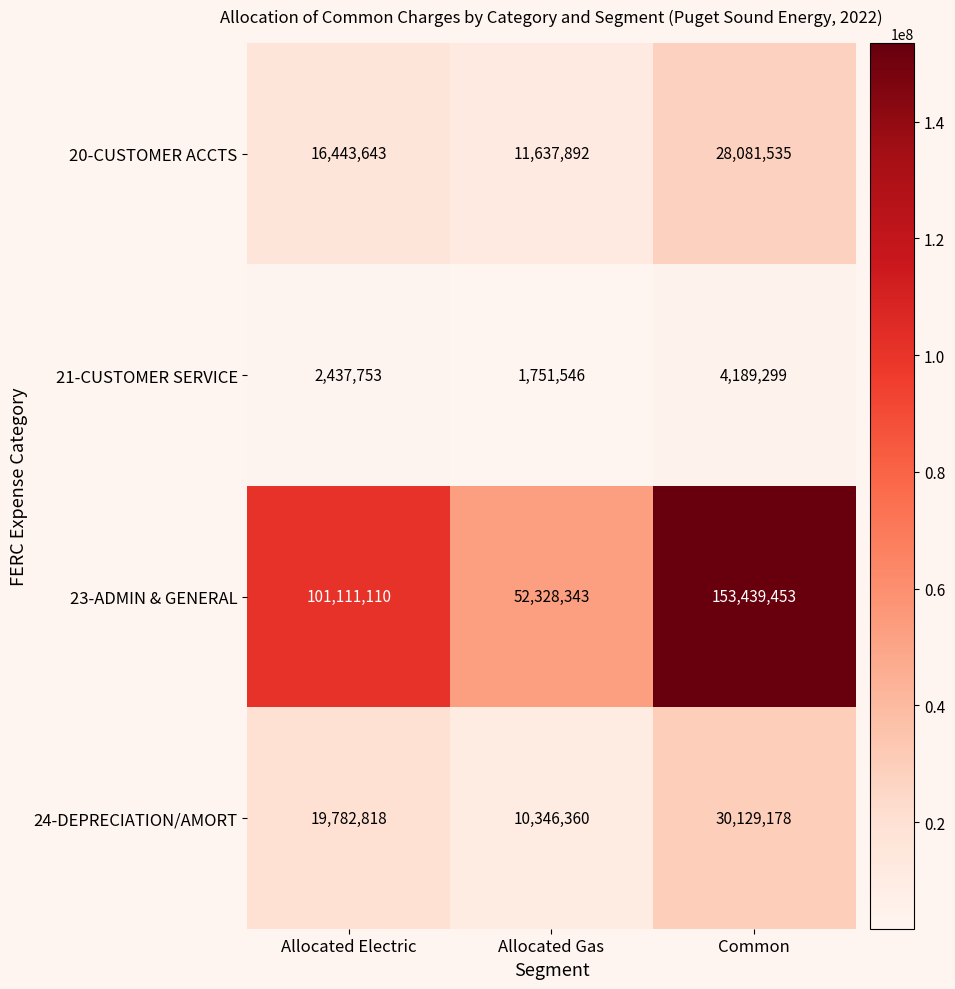

List the series in order of their peak value, lowest first.

21-CUSTOMER SERVICE, 20-CUSTOMER ACCTS, 24-DEPRECIATION/AMORT, 23-ADMIN & GENERAL